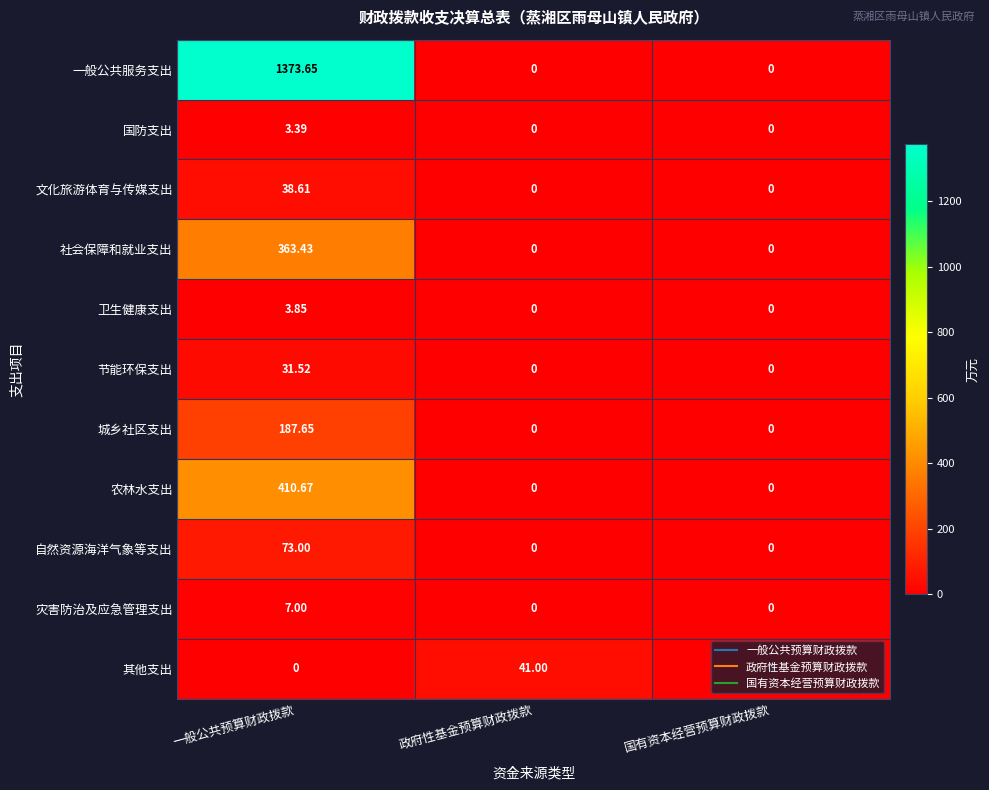

List the series in order of their peak value, highest first.

一般公共服务支出, 农林水支出, 社会保障和就业支出, 城乡社区支出, 自然资源海洋气象等支出, 其他支出, 文化旅游体育与传媒支出, 节能环保支出, 灾害防治及应急管理支出, 卫生健康支出, 国防支出